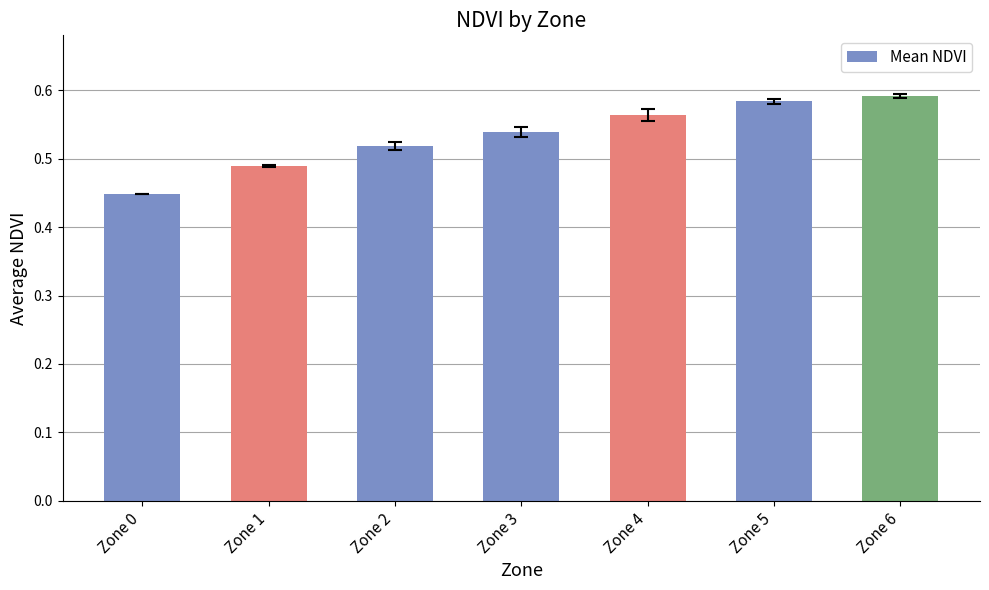

Does the chart contain stacked bars?

No